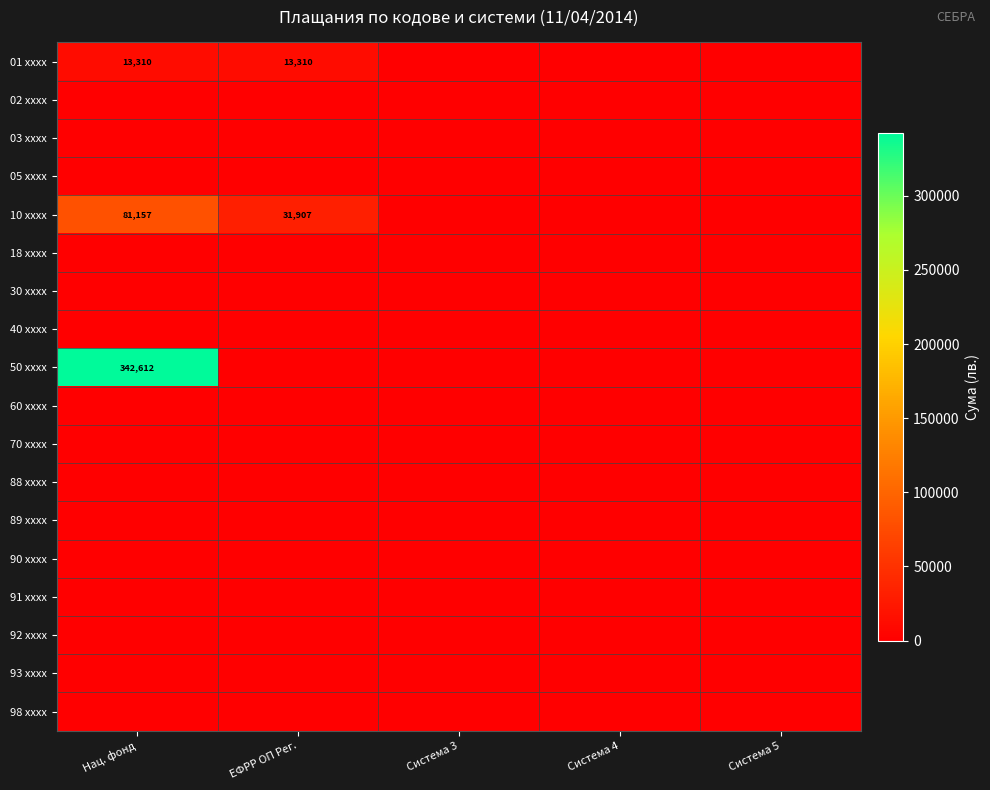

How many values in the 10 xxxx series exceed 0?

2